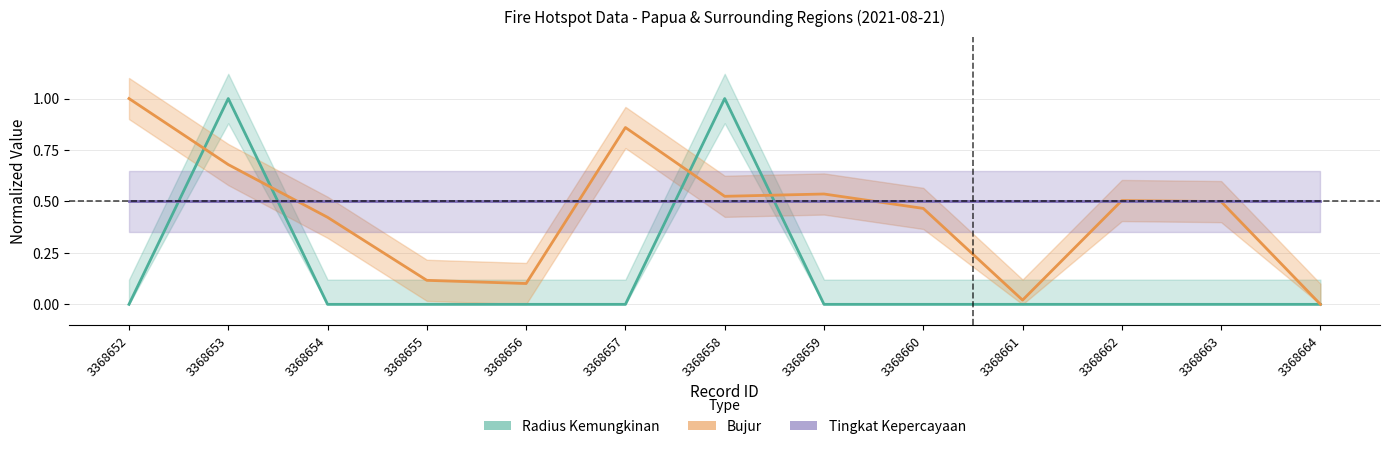

What is the difference between the maximum and minimum values in the Bujur series?

1.0